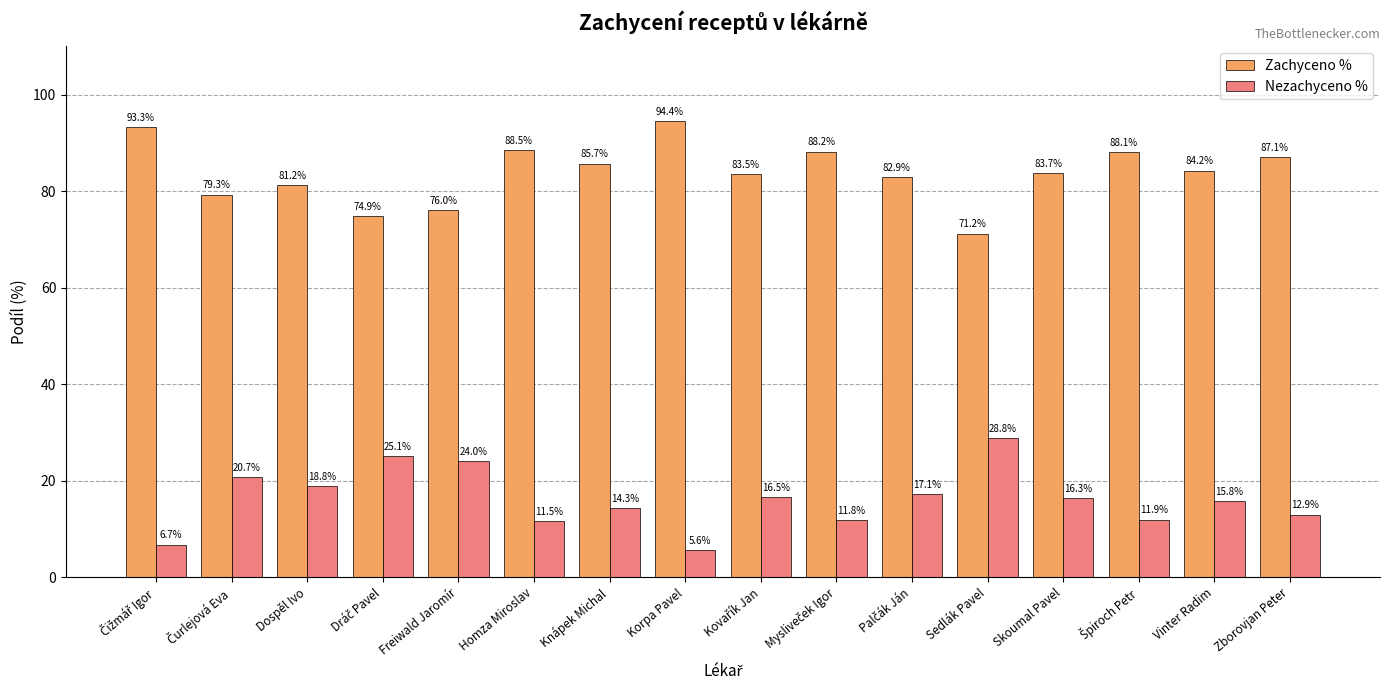

List the series in order of their peak value, lowest first.

Nezachyceno %, Zachyceno %